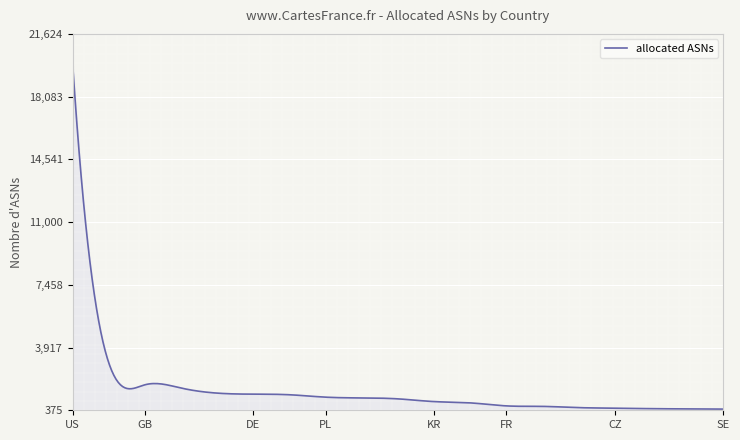

What is the difference between the maximum and minimum values?

19581.0